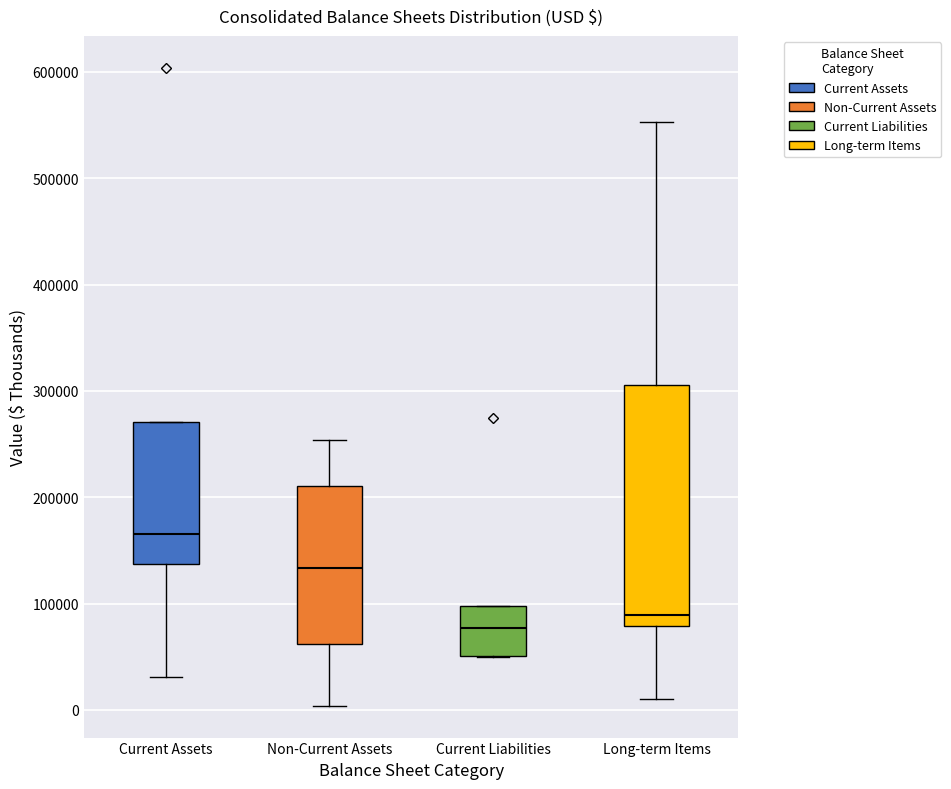

Which box has the highest median line?

Current Assets